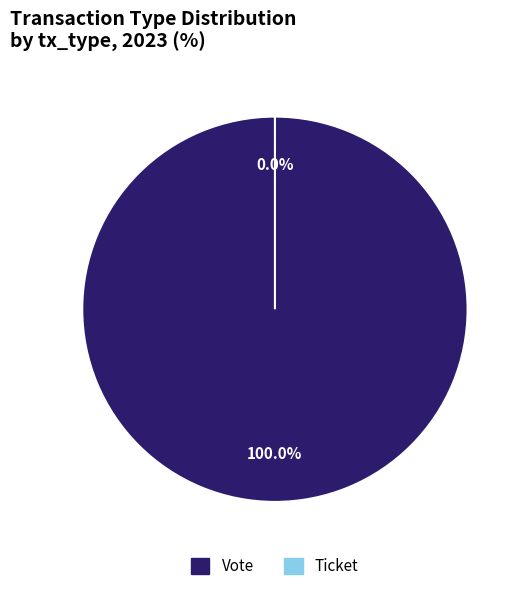

Is it true that Ticket is 0% of the pie?

True